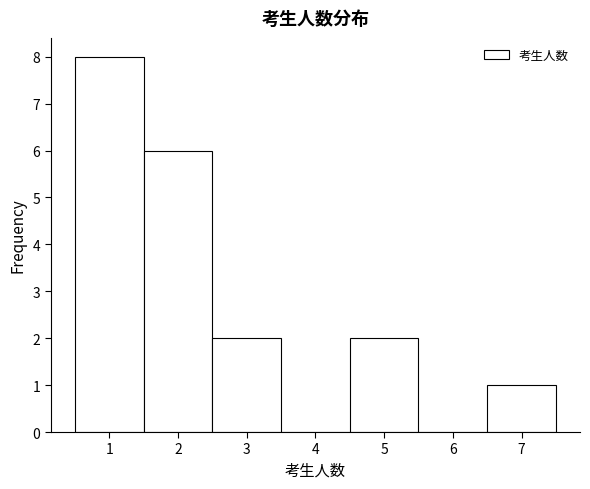

Reading left to right, transcribe this chart: for each bar, give the range it covers on the x-axis and its height. The values are not printed on the chart, so give them approximately, as read against the axis.

0.5 to 1.5: 8
1.5 to 2.5: 6
2.5 to 3.5: 2
3.5 to 4.5: 0
4.5 to 5.5: 2
5.5 to 6.5: 0
6.5 to 7.5: 1